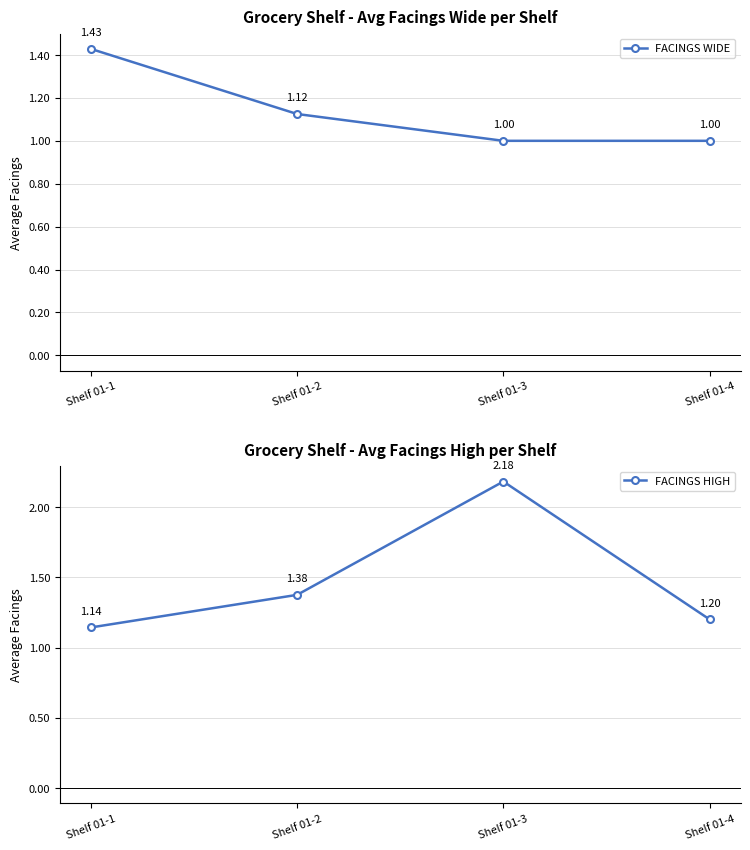

How many FACINGS HIGH values are between 1 and 2?

3